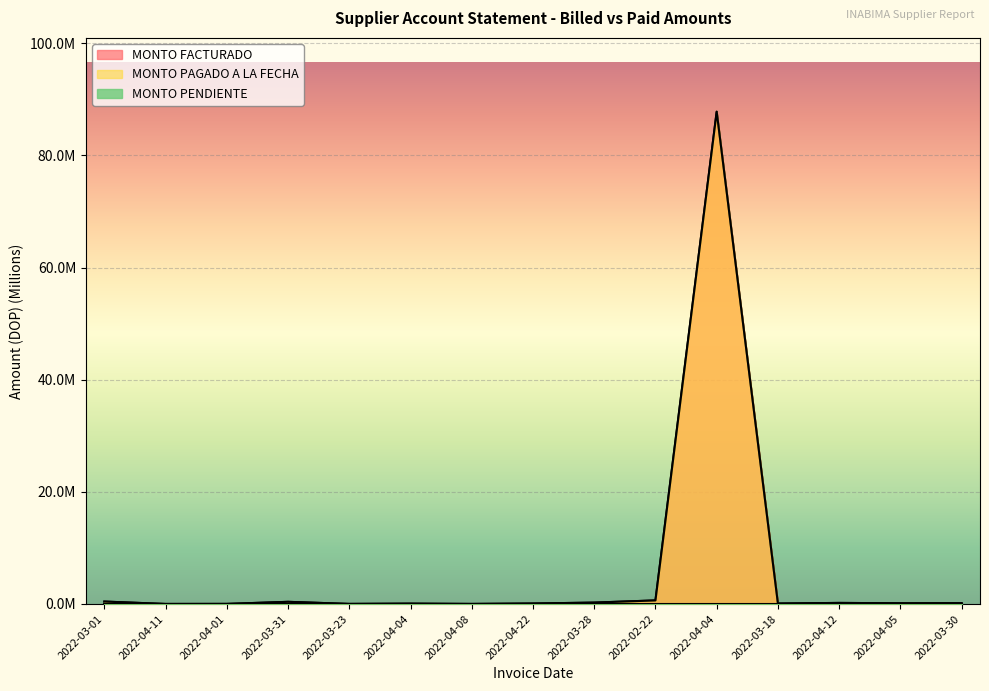

Reading left to right, list all the values displayed in this chart.

MONTO FACTURADO: 0.4	0.0	0.0	0.4	0.0	0.1	0.0	0.1	0.2	0.6	87.8	0.1	0.2	0.1	0.1
MONTO PAGADO A LA FECHA: 0.4	0.0	0.0	0.4	0.0	0.1	0.0	0.1	0.2	0.6	87.8	0.1	0.2	0.1	0.1